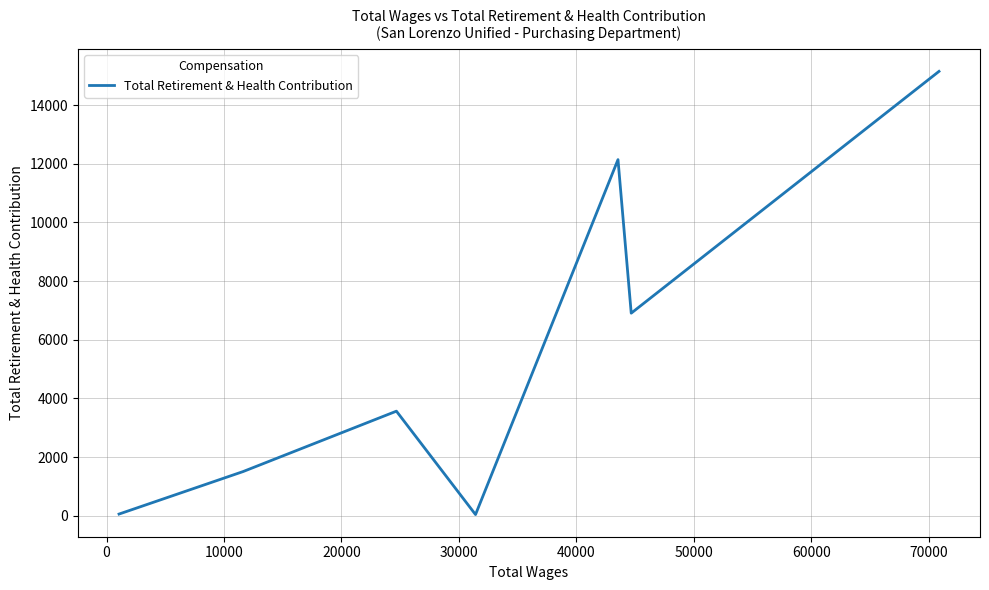

How many interior local valleys (lower than both neighbors) does the data have?

2